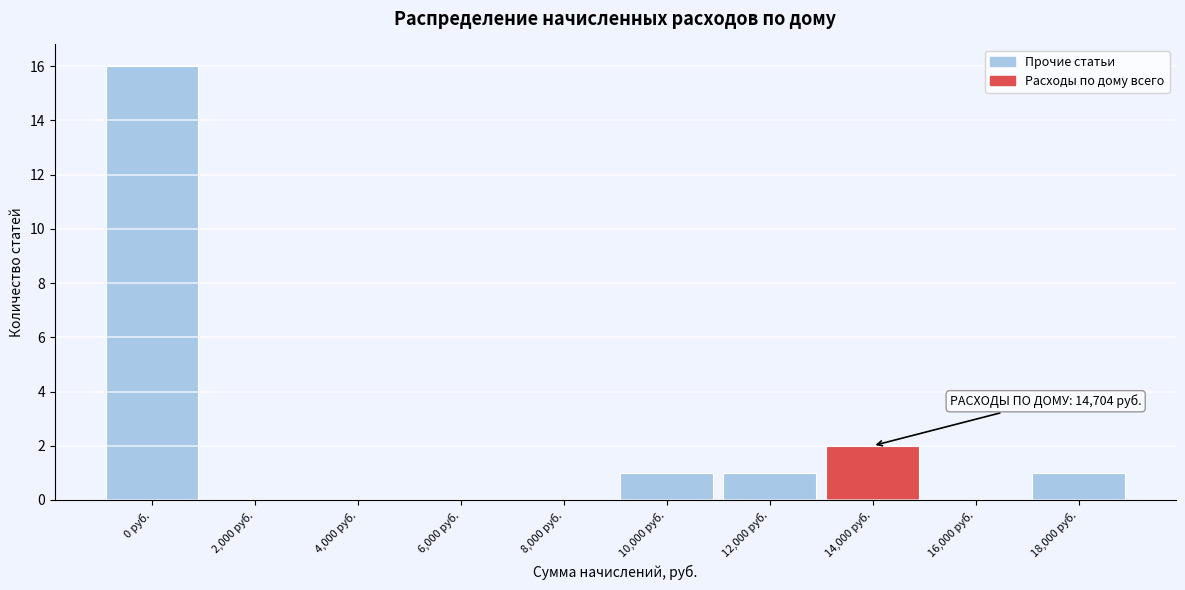

Reading left to right, list all the values displayed in this chart.

0 руб.=16	2,000 руб.=0	4,000 руб.=0	6,000 руб.=0	8,000 руб.=0	10,000 руб.=1	12,000 руб.=1	14,000 руб.=2	16,000 руб.=0	18,000 руб.=1